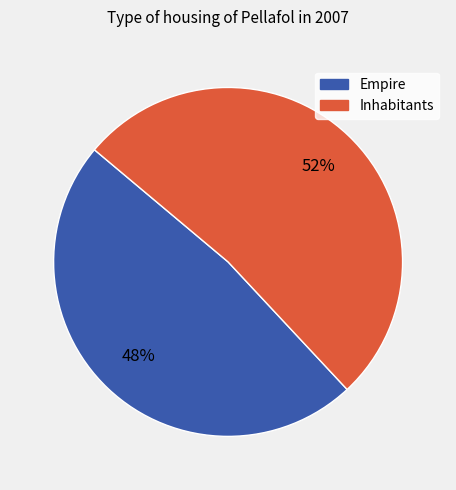

What percentage is the Inhabitants slice, to the nearest percent?

52%